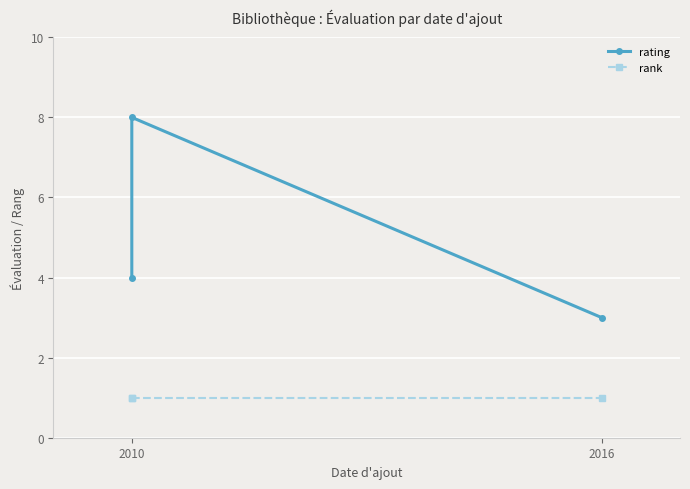

How many lines are shown in the chart?

2